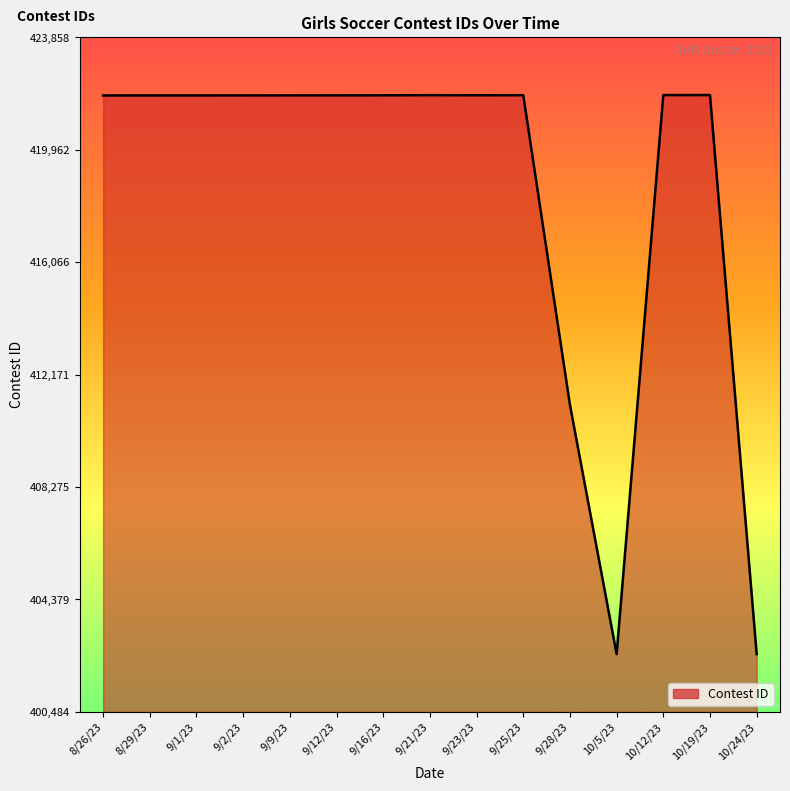

At which label is the value closest to 412171?

9/28/23